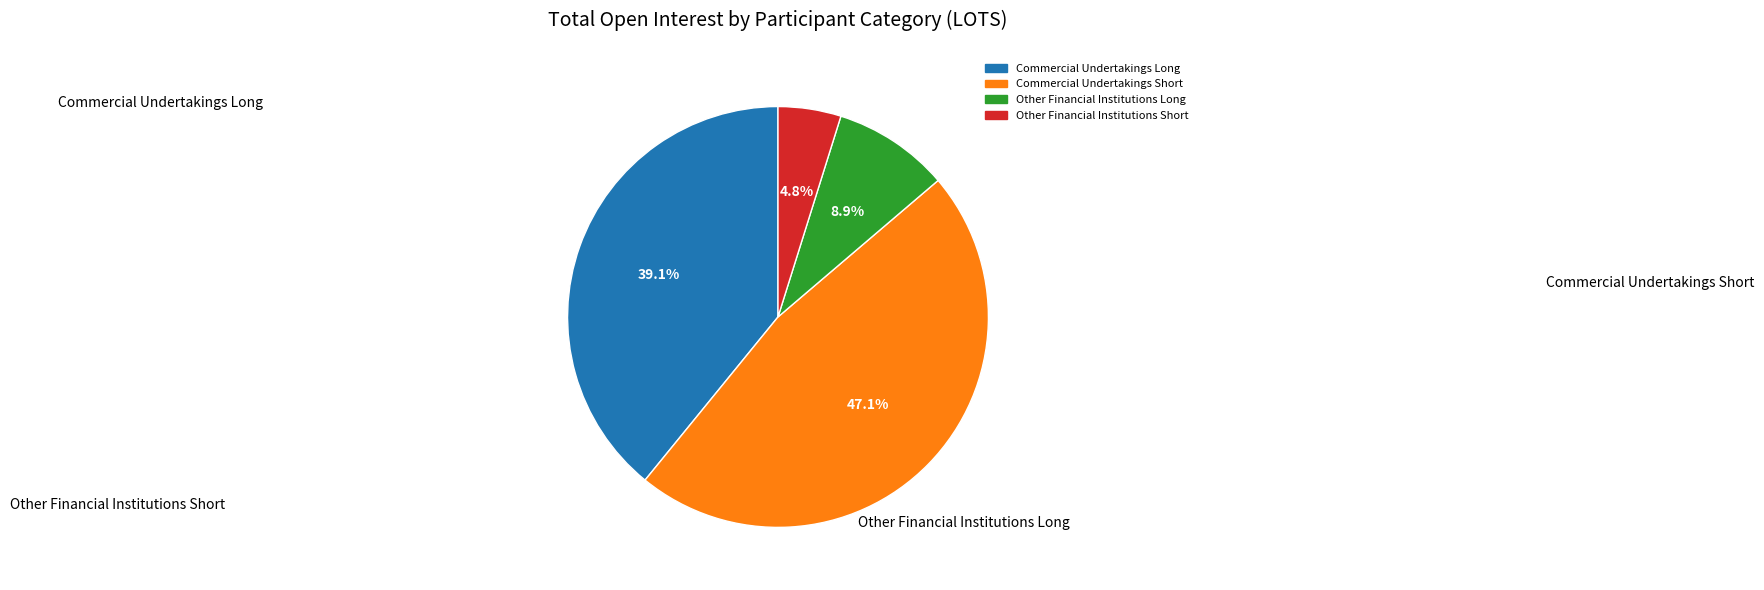

Which category has the smallest portion of the pie?

Other Financial Institutions Short